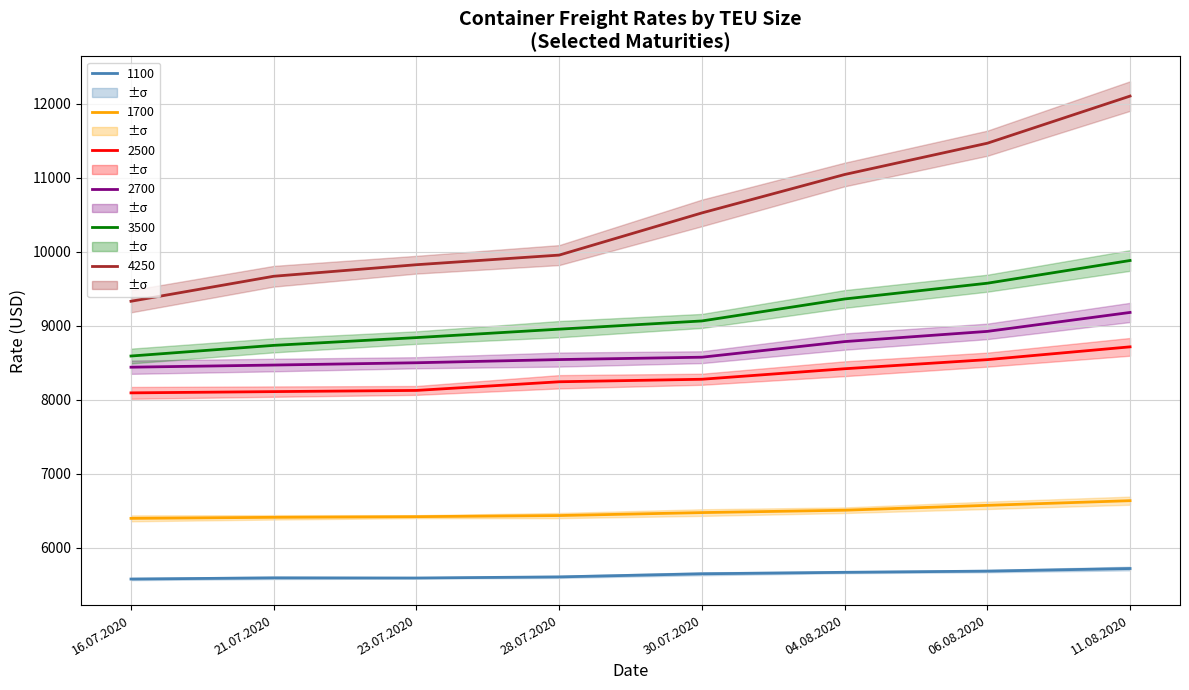

Does the chart display data point markers on the line(s)?

No